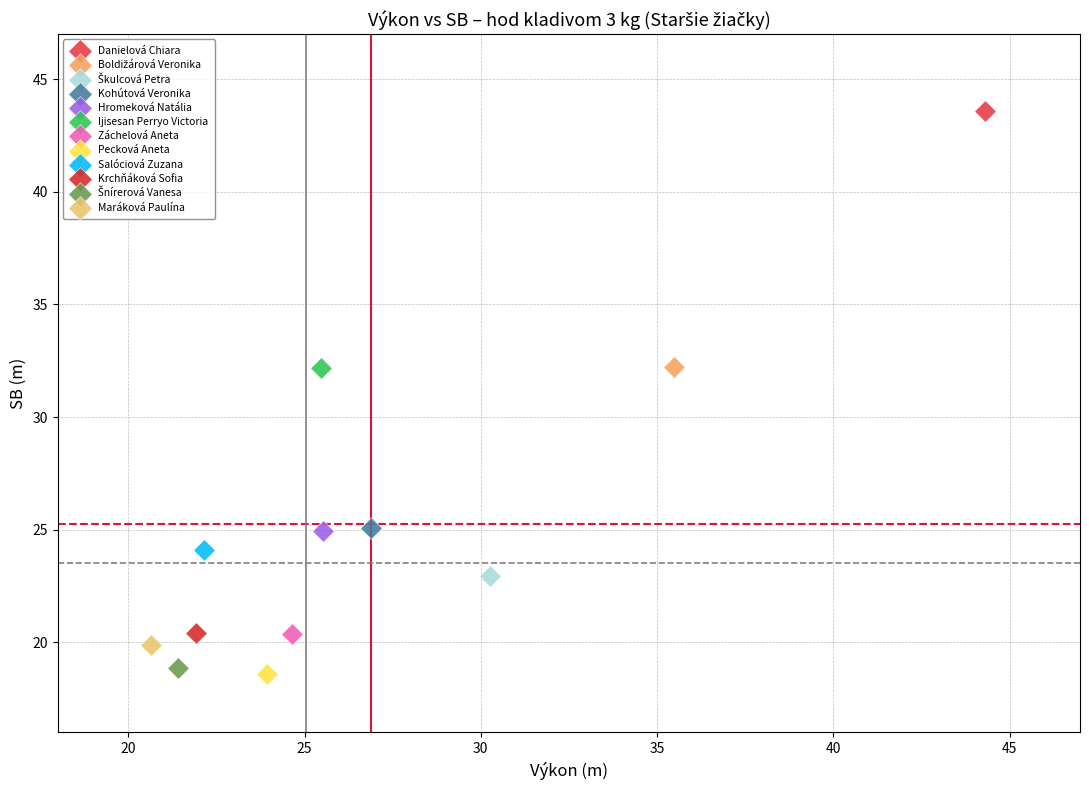

Which series contains the lowest Y value?

Pecková Aneta